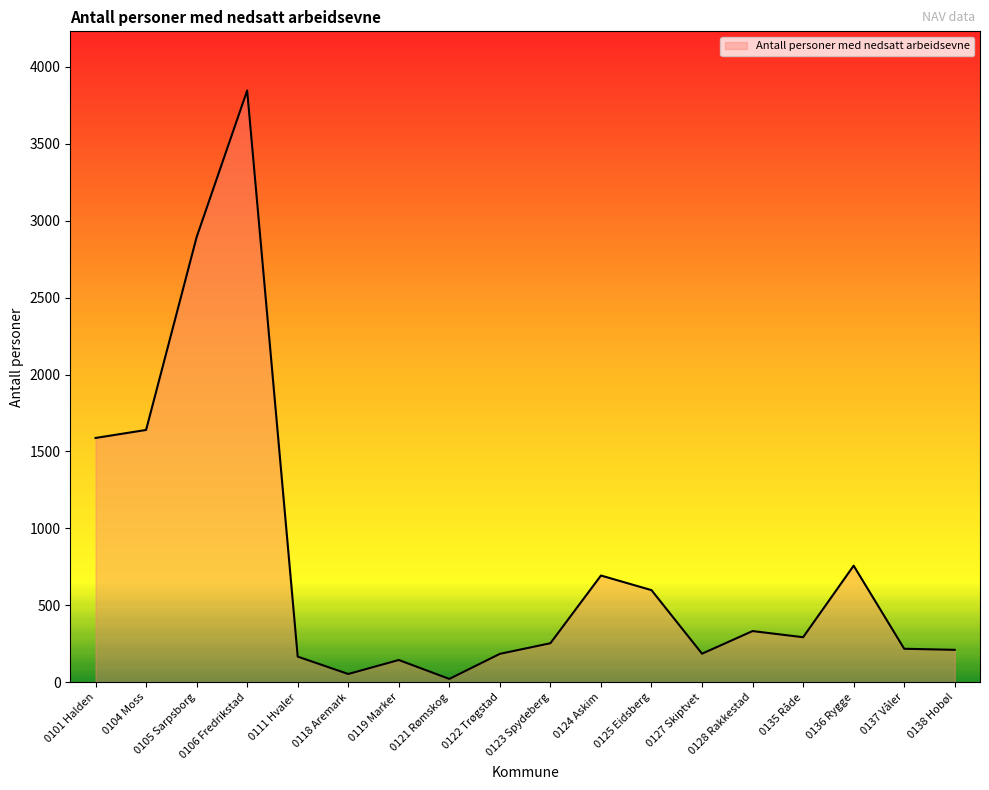

True or false: there are more than 0 points higher than both neighbors.

True